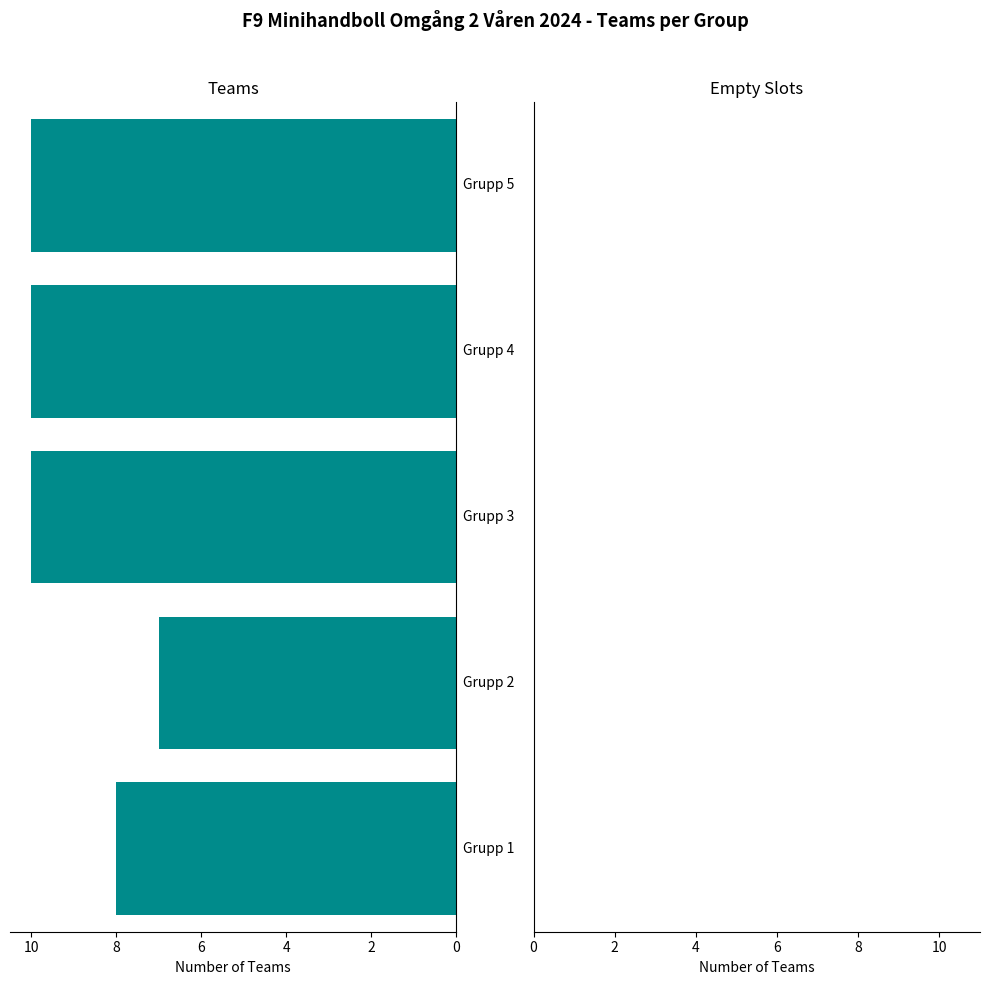

What is the sum of all values?

45